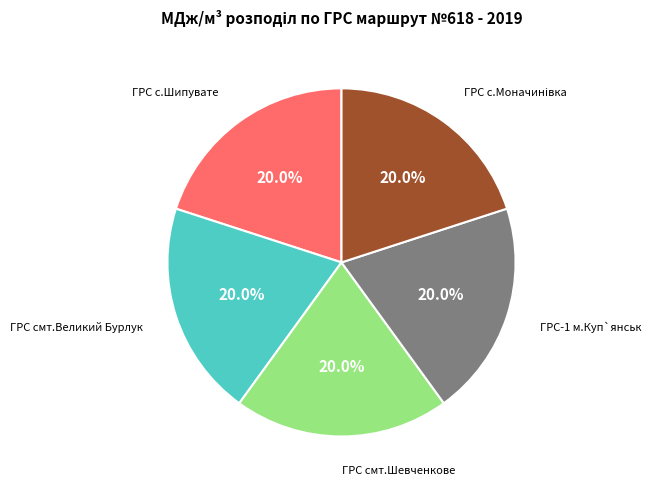

Is there a majority slice in this chart?

No